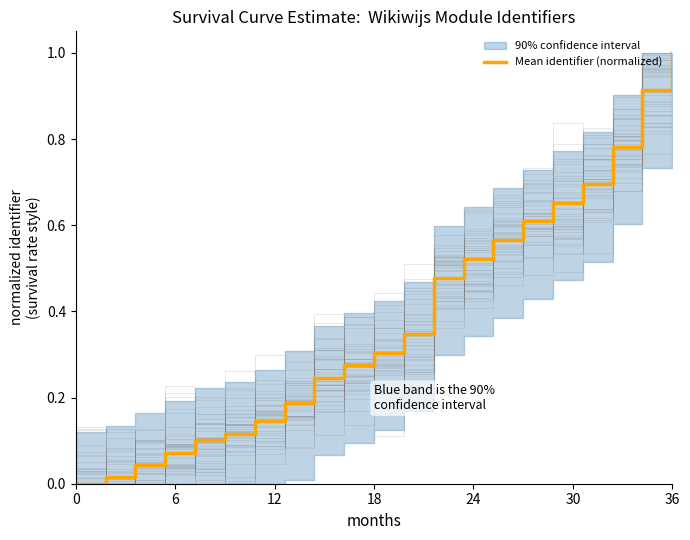

Reading left to right, what are all the values shown in this chart?

0.0	0.0	0.0	0.1	0.1	0.1	0.1	0.2	0.2	0.3	0.3	0.3	0.5	0.5	0.6	0.6	0.7	0.7	0.8	0.9	1.0